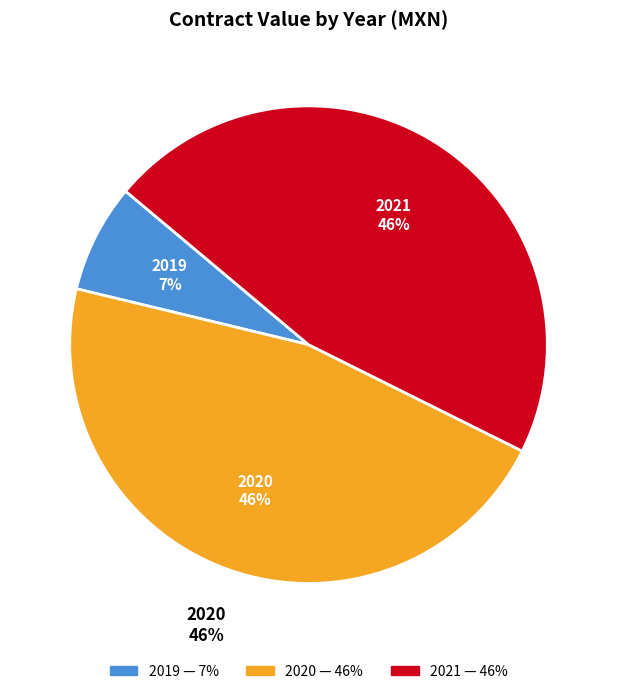

Does 34 account for over 50% of the chart?

No